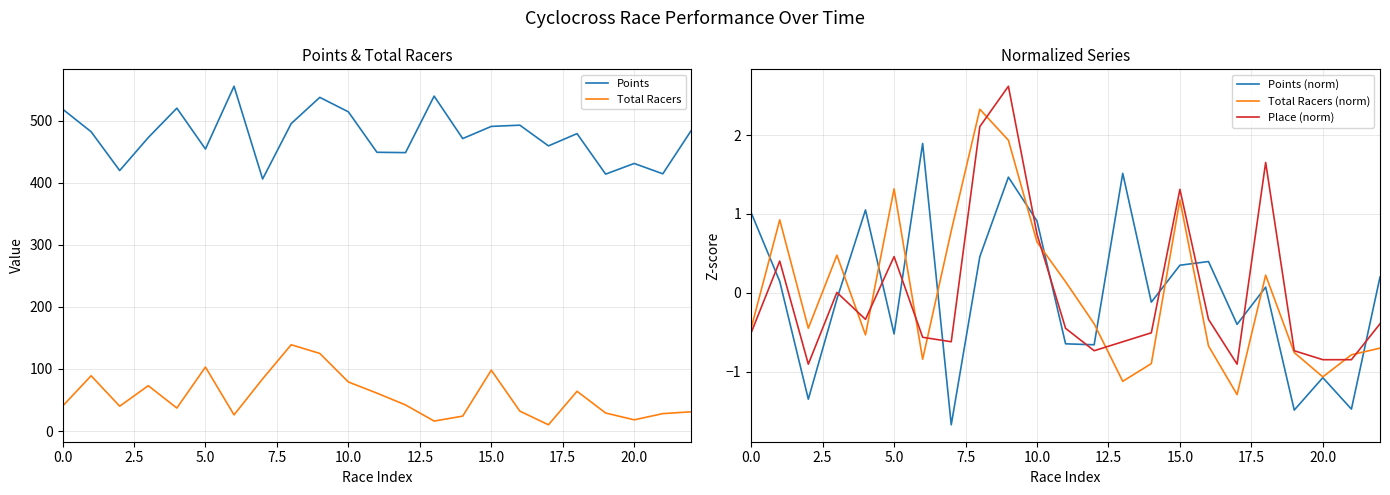

Does the chart have visible grid lines?

Yes